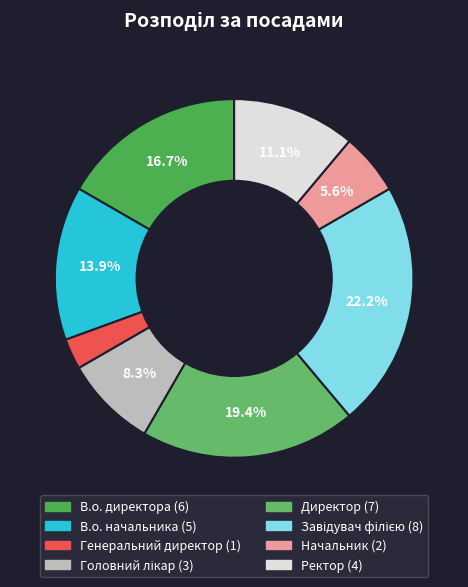

Which category has the biggest portion of the pie?

Завідувач філією